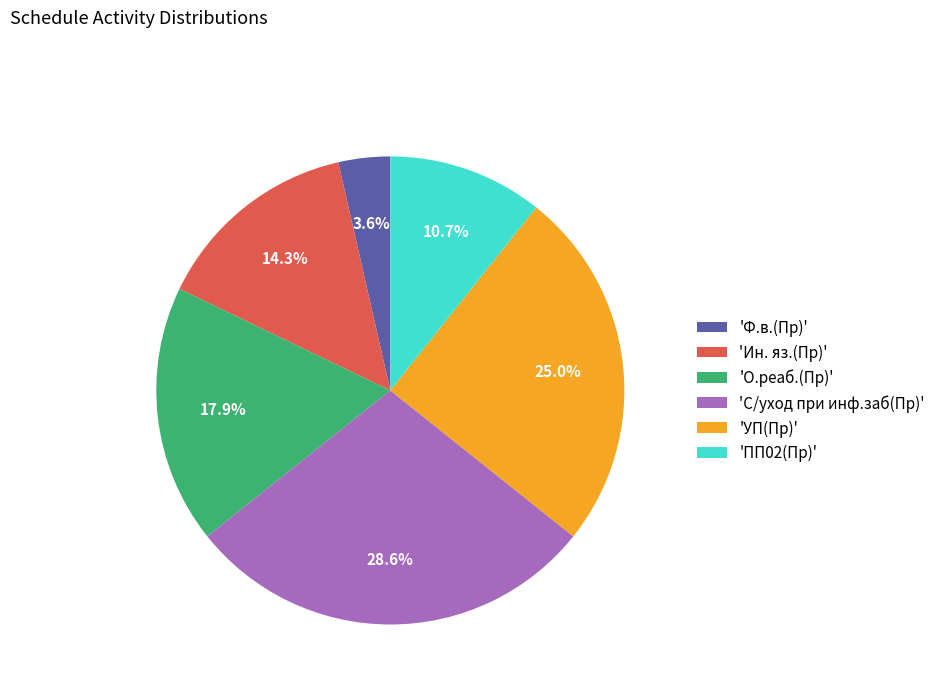

Is 'УП(Пр)' the majority of the pie?

No